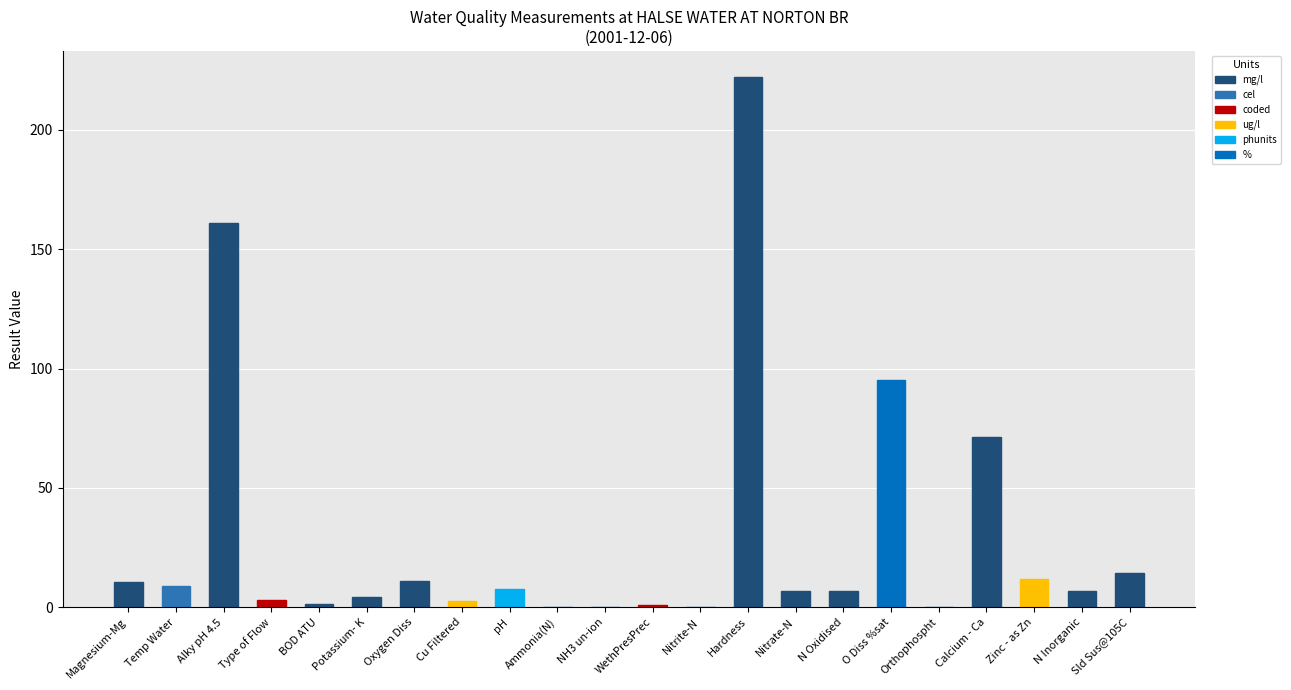

What is the maximum value shown in the chart?

222.0